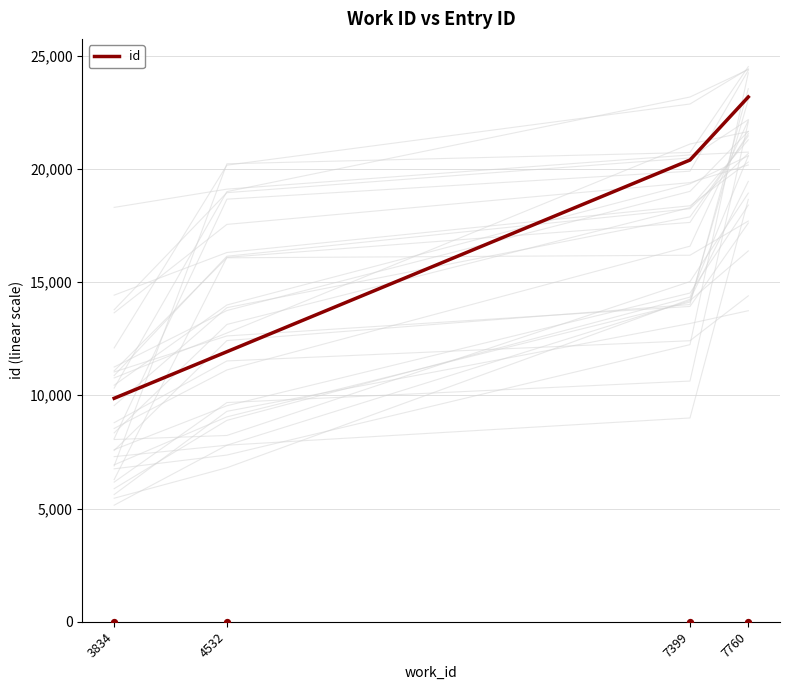

What is the change in value from 3834 to 7760?

+13307